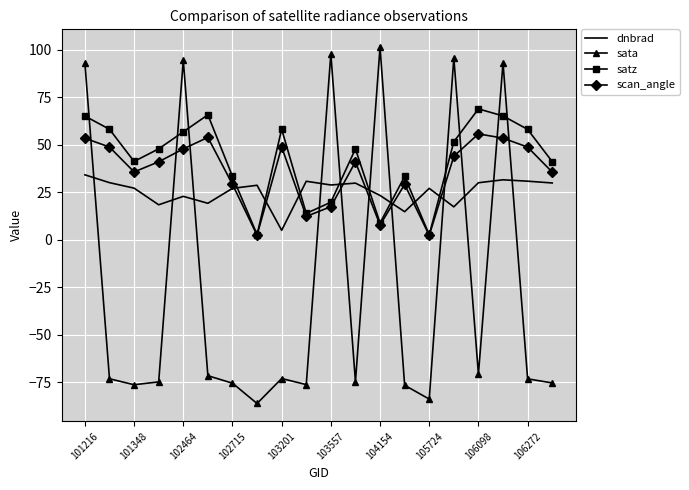

What is the lowest value of the dnbrad series?

4.9